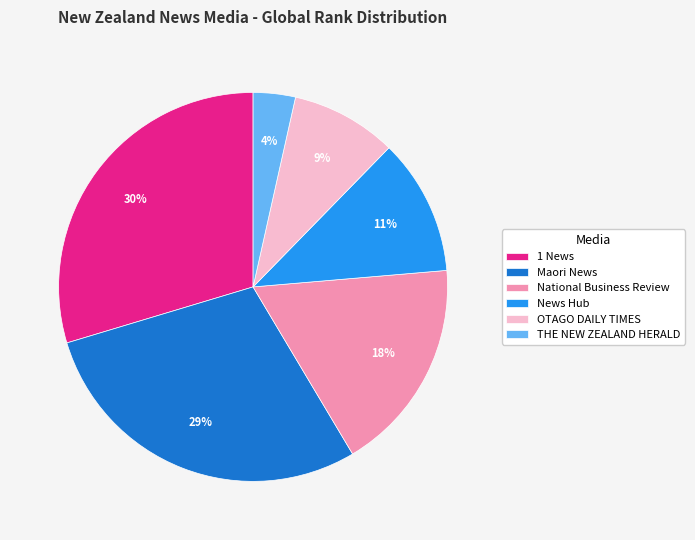

Is the sum of THE NEW ZEALAND HERALD and News Hub greater than half?

No